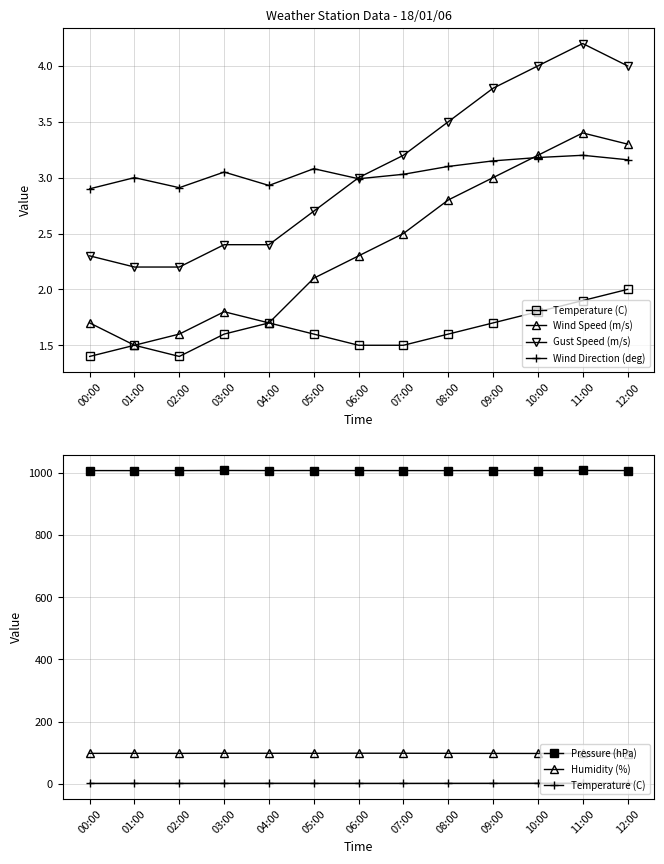

Rank the series by their maximum value, from lowest to highest.

Temperature (C), Wind Direction (deg), Wind Speed (m/s), Gust Speed (m/s), Humidity (%), Pressure (hPa)